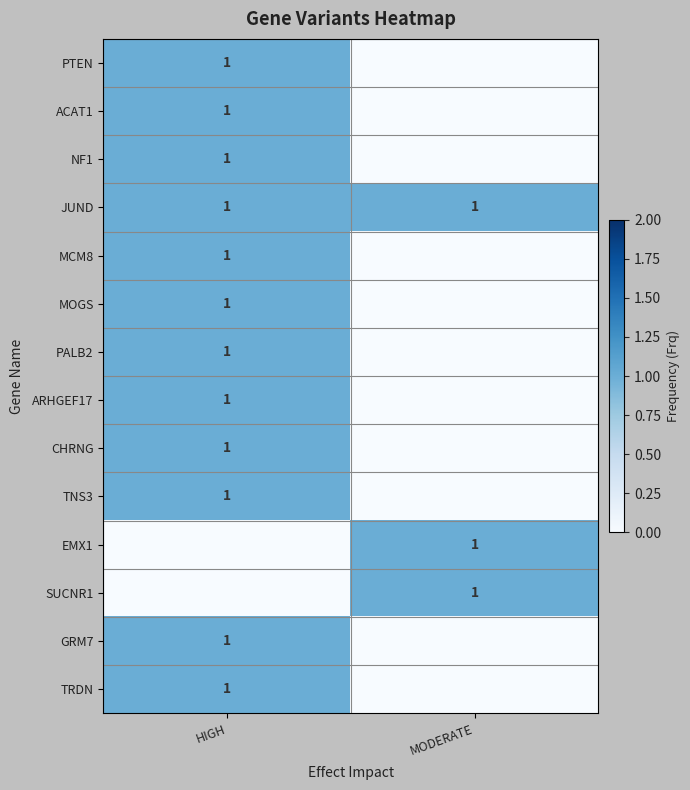

How many values in ARHGEF17 are above zero?

1